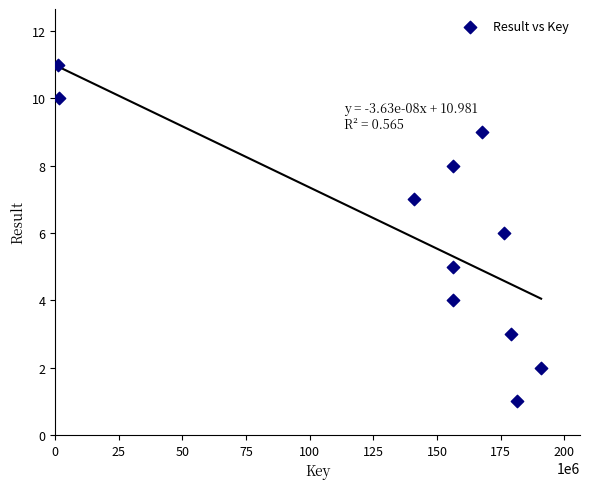

What is the range of Y values (max minus min)?

10